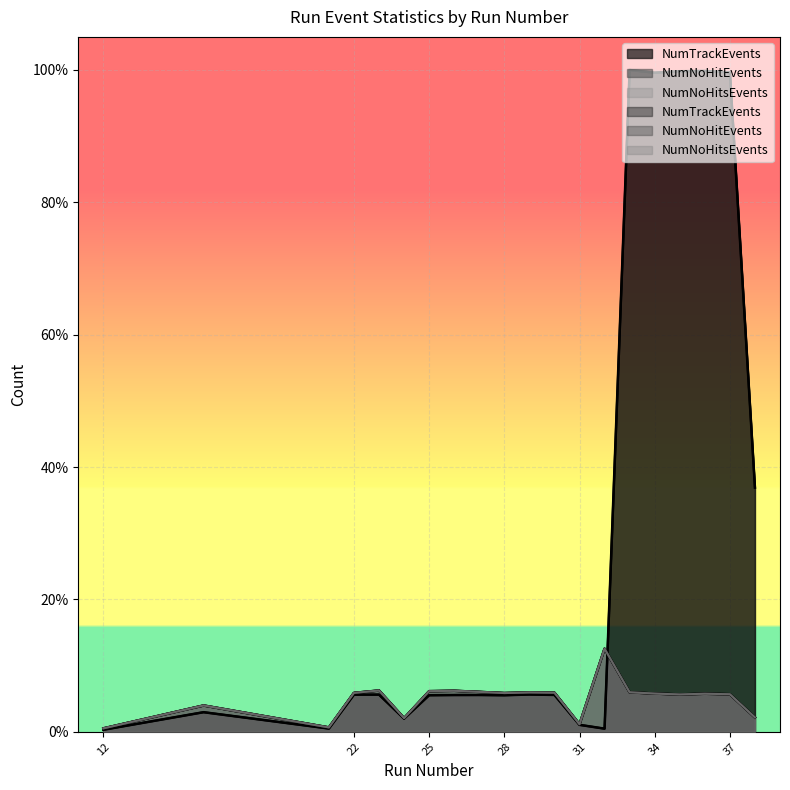

True or false: NumNoHitEvents and NumNoHitsEvents intersect in this chart.

False